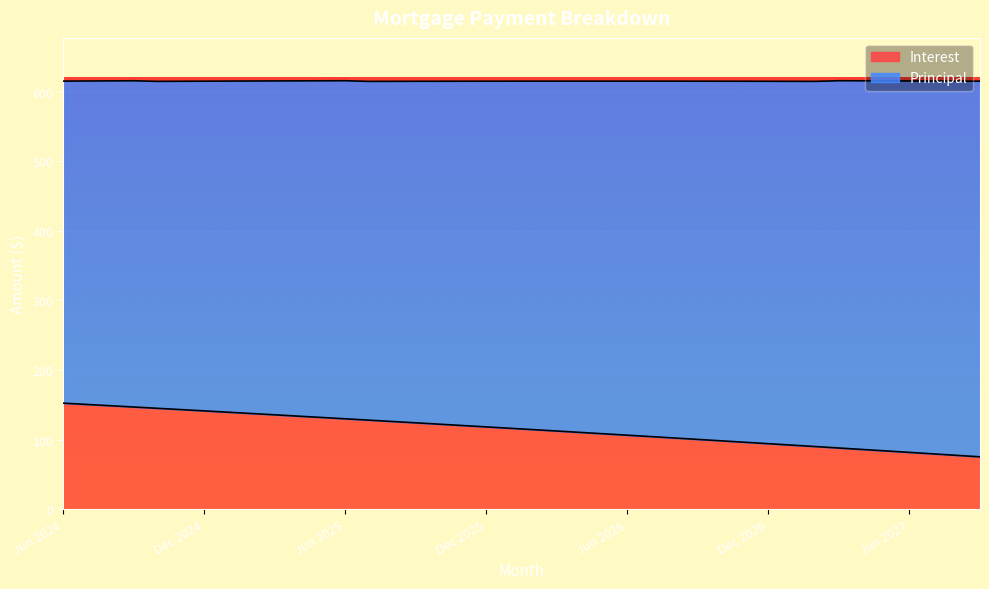

What is the maximum value for Interest?

152.4